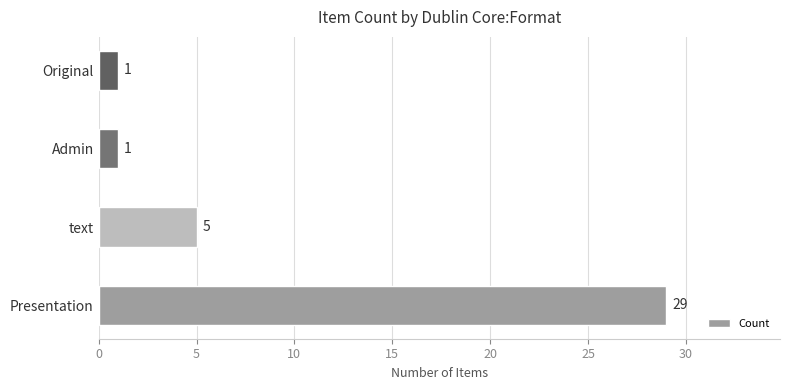

Reading bottom to top, extract all data points from this chart.

Presentation=29	text=5	Admin=1	Original=1